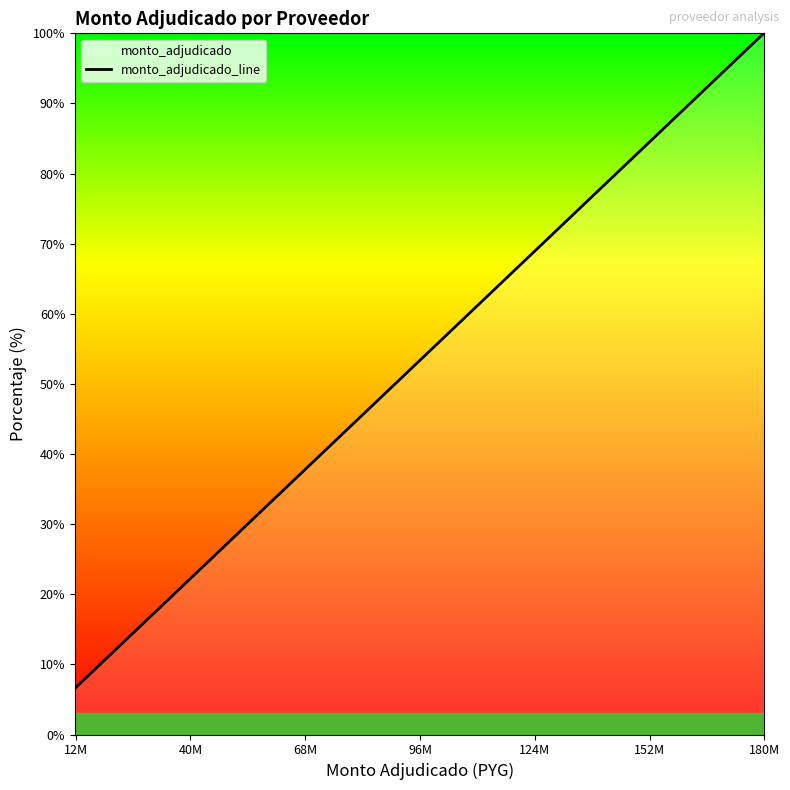

What is the maximum value shown in the chart?

100.0